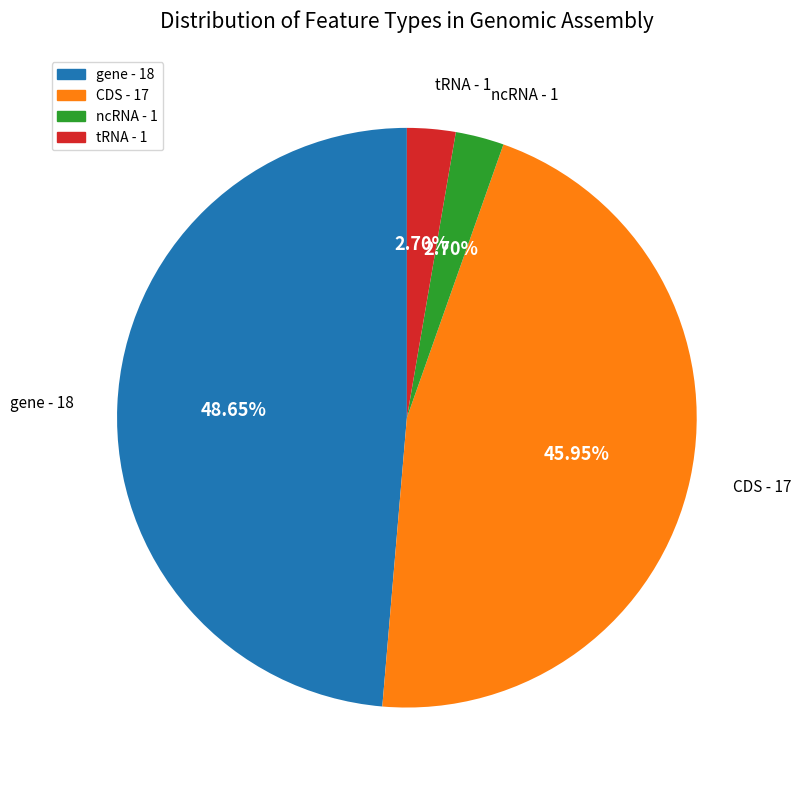

How many segments does this pie chart have?

4